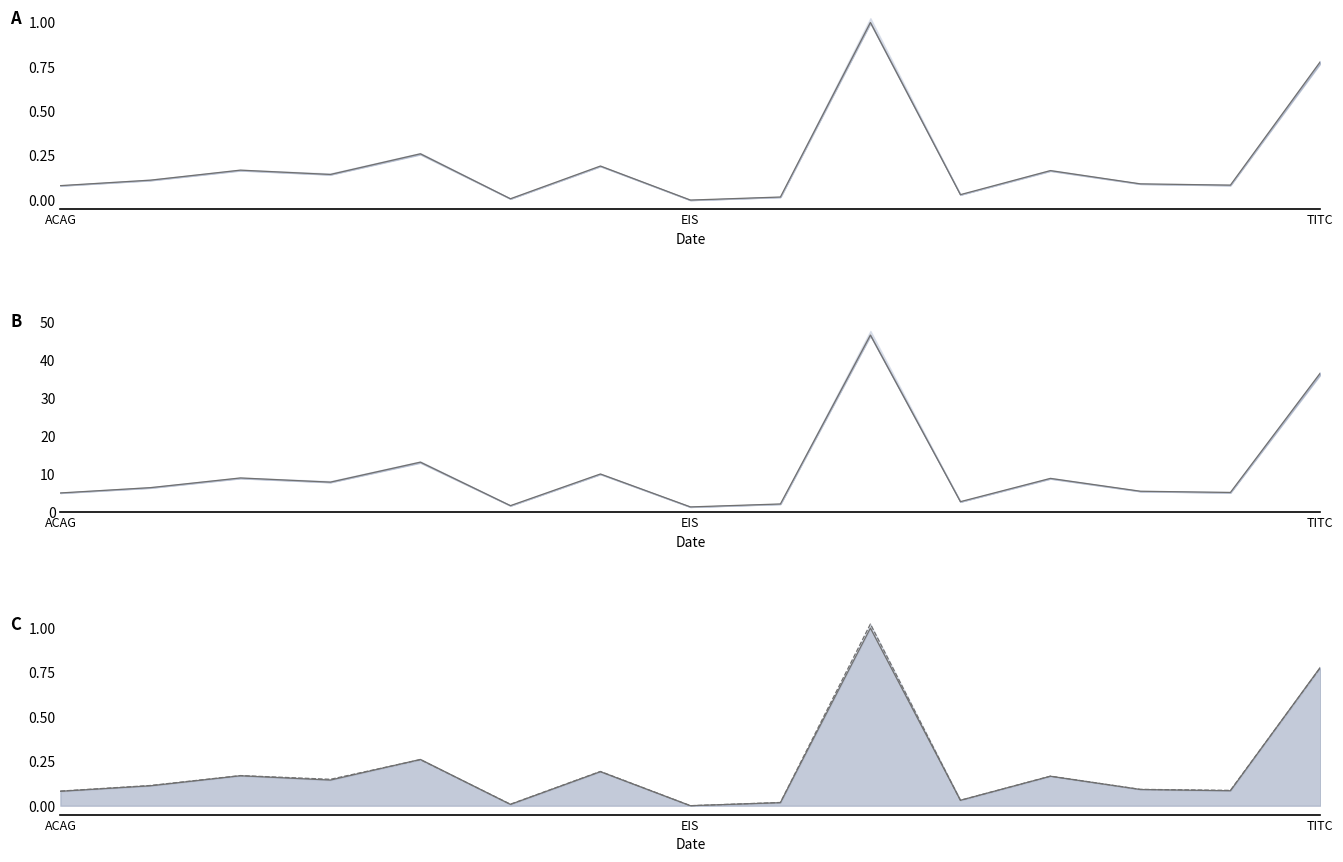

Is the value of Άνοιγμα at 5 greater than the value of Τιμή at 10?

No